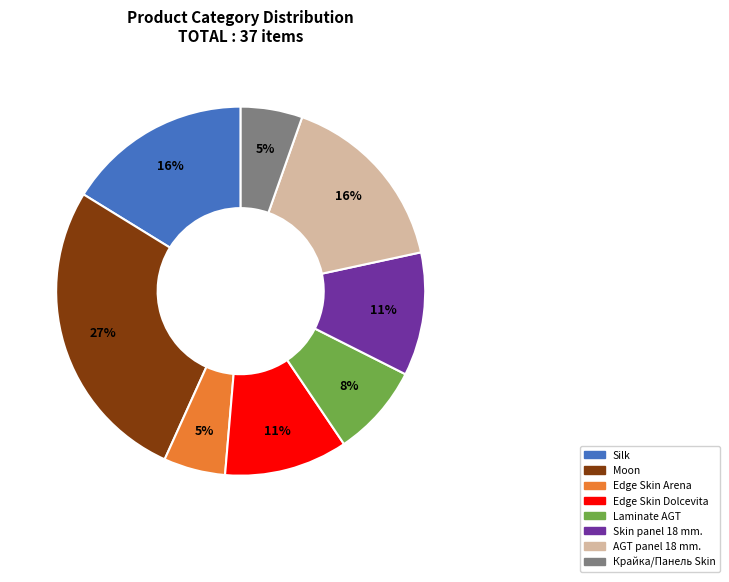

To the nearest percent, what is the difference between the largest and smallest slice percentages?

22%